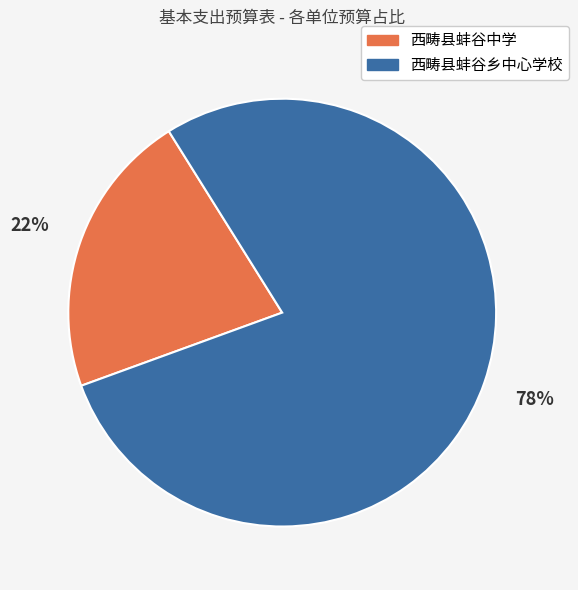

What percentage is the 西畴县蚌谷乡中心学校 slice, to the nearest percent?

78%